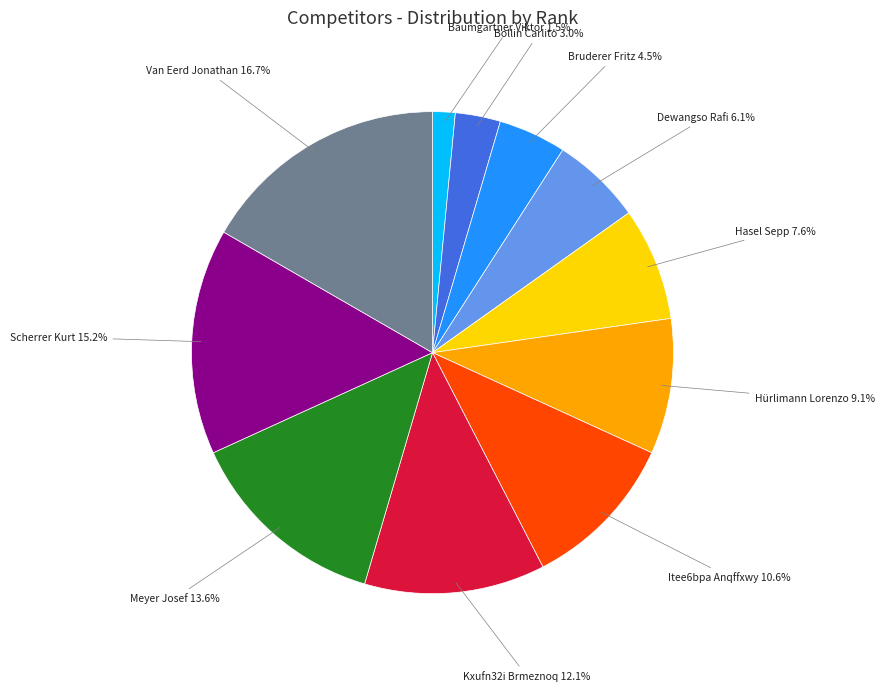

To the nearest percent, what is the difference between the largest and smallest slice percentages?

15%